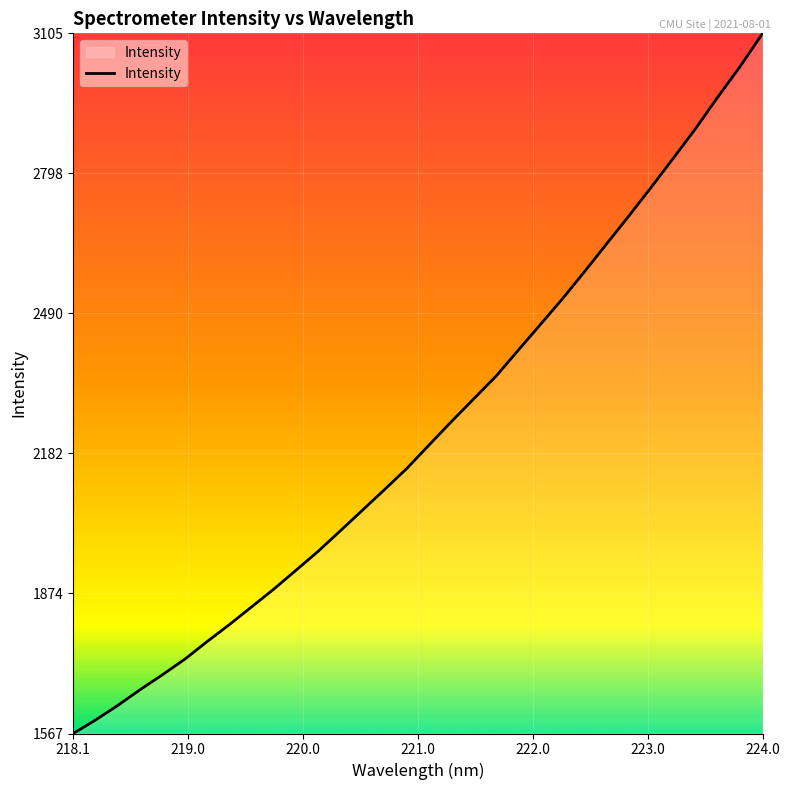

What is the maximum value shown in the chart?

3105.9